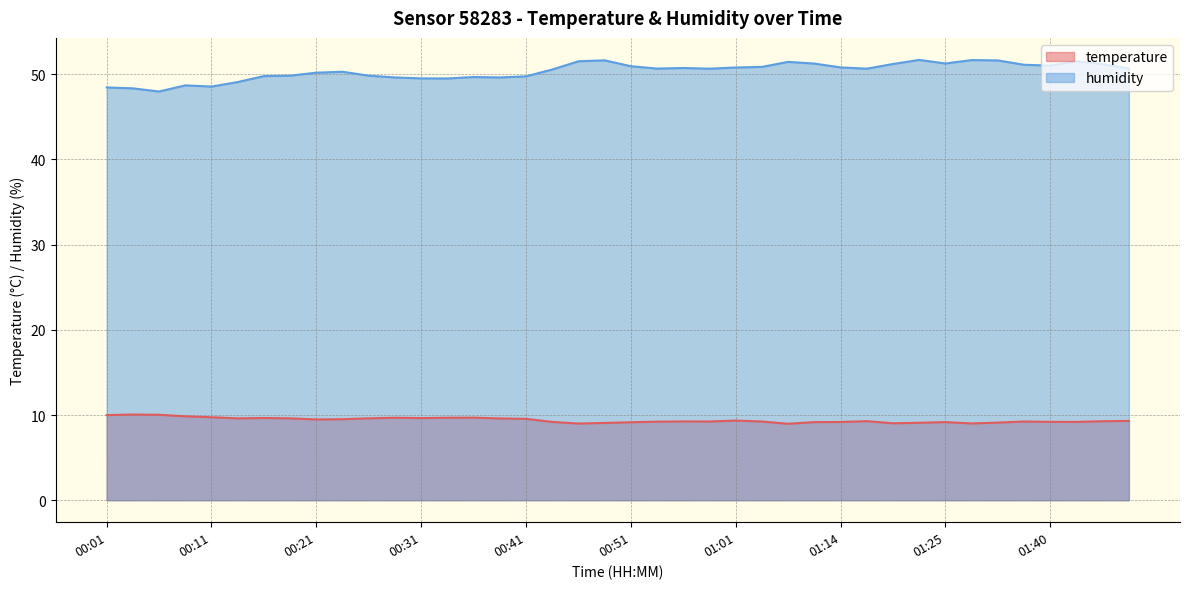

List the series in order of their peak value, lowest first.

temperature, humidity